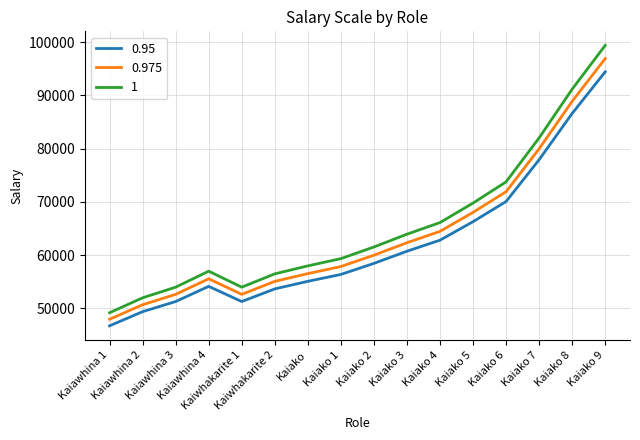

List the series in order of their peak value, highest first.

1, 0.975, 0.95